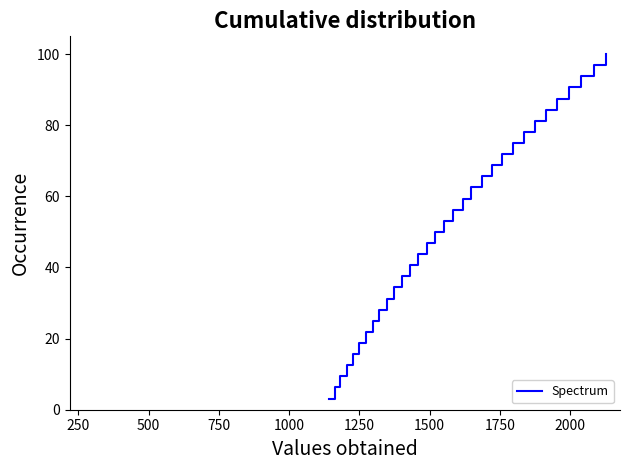

What is the smallest value displayed?

3.1